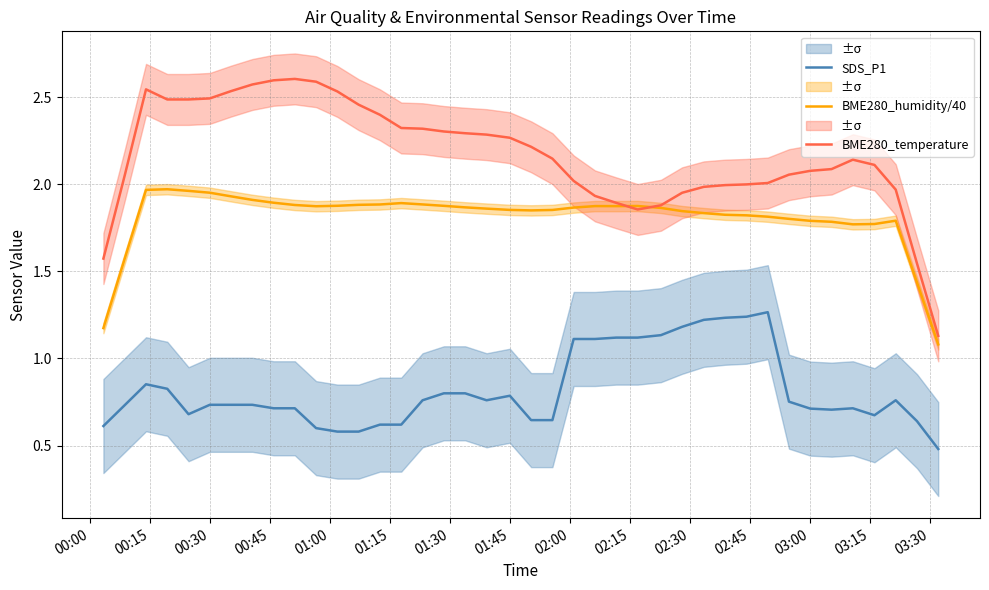

True or false: BME280_temperature and SDS_P1 intersect in this chart.

False